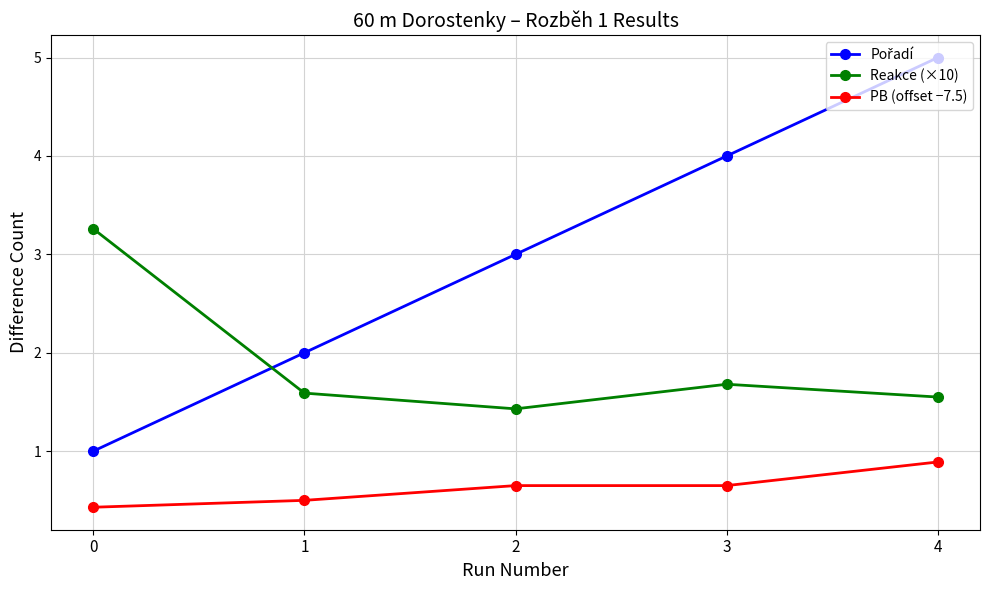

How many interior local peaks does the Reakce (×10) series have?

1